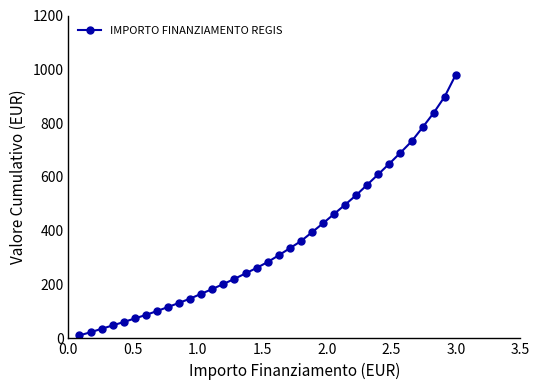

How many lines are shown in the chart?

1